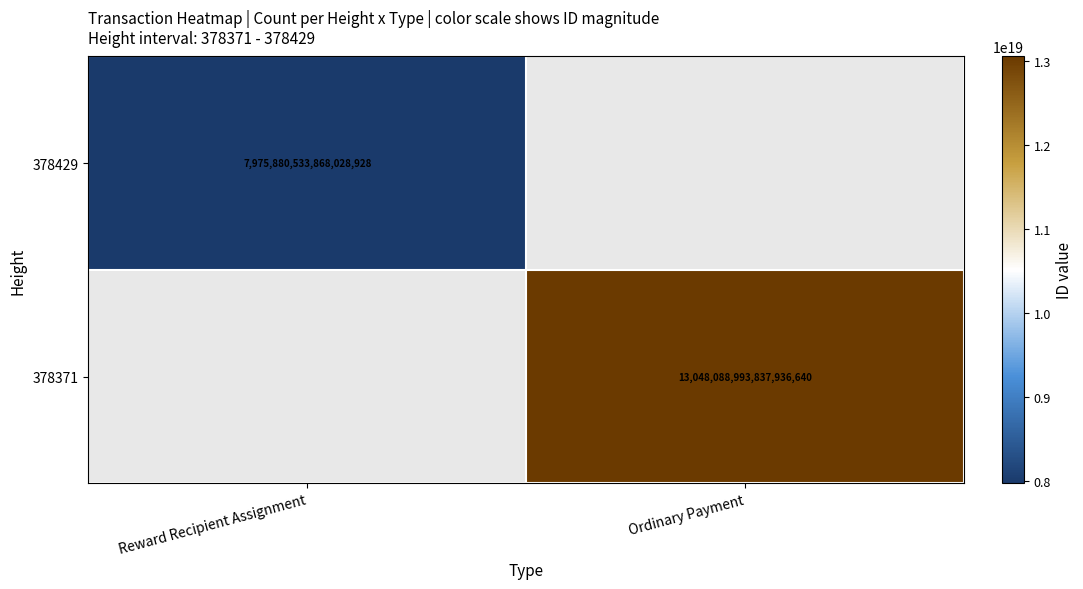

The 378429 series shows 7975880533868028928 at Reward Recipient Assignment. True or false?

True